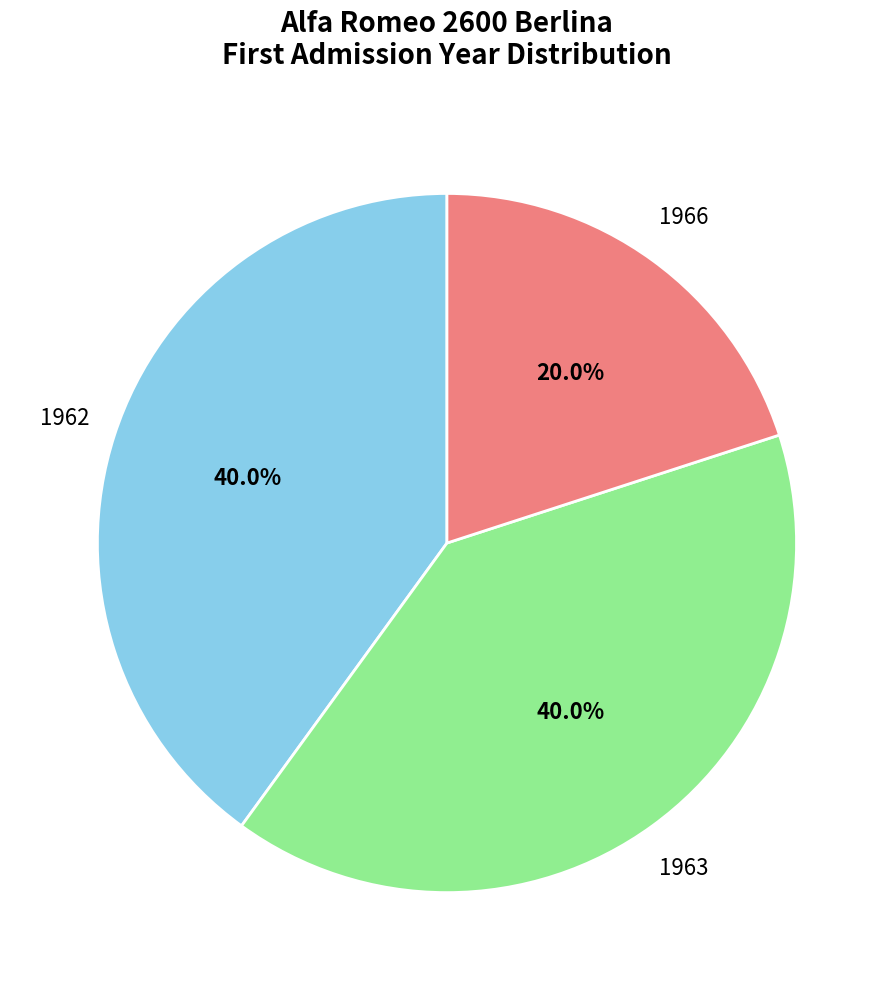

Is there a majority slice in this chart?

No